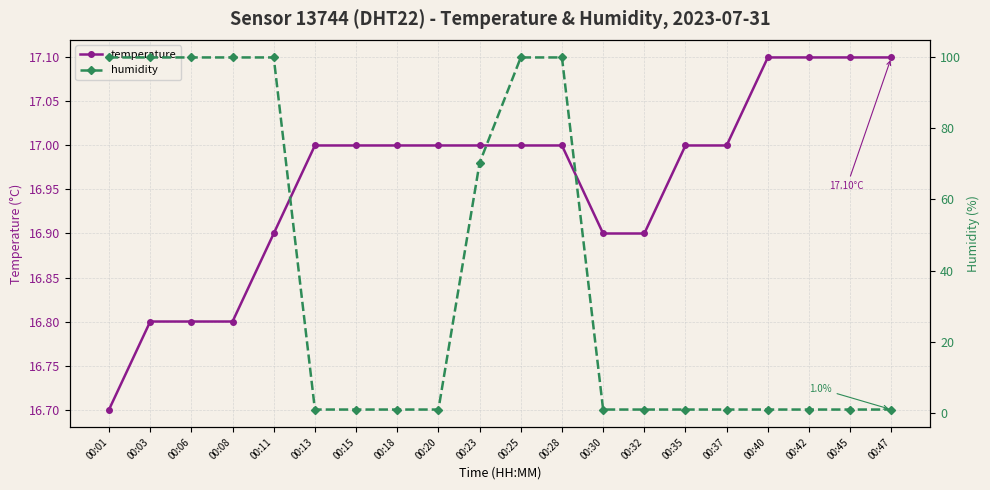

At which label does humidity reach its peak?

00:01